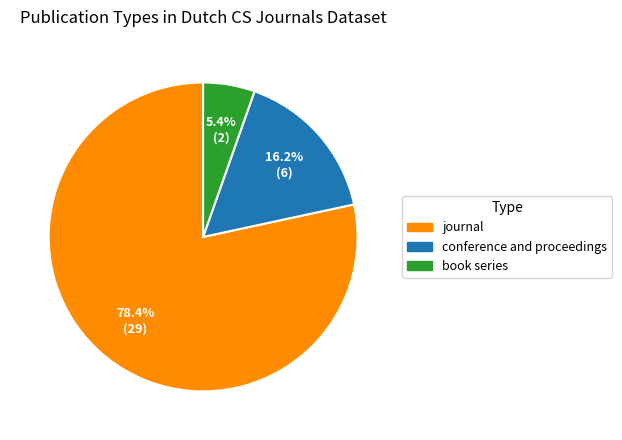

Which slice is the largest?

journal